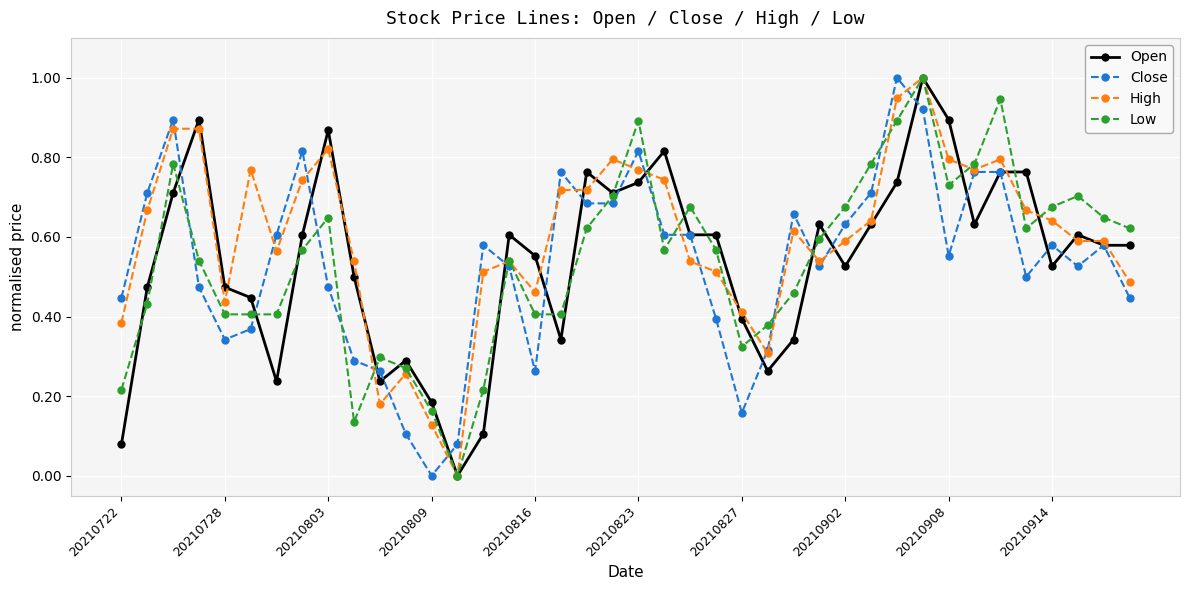

Which series has the largest total across all categories?

High